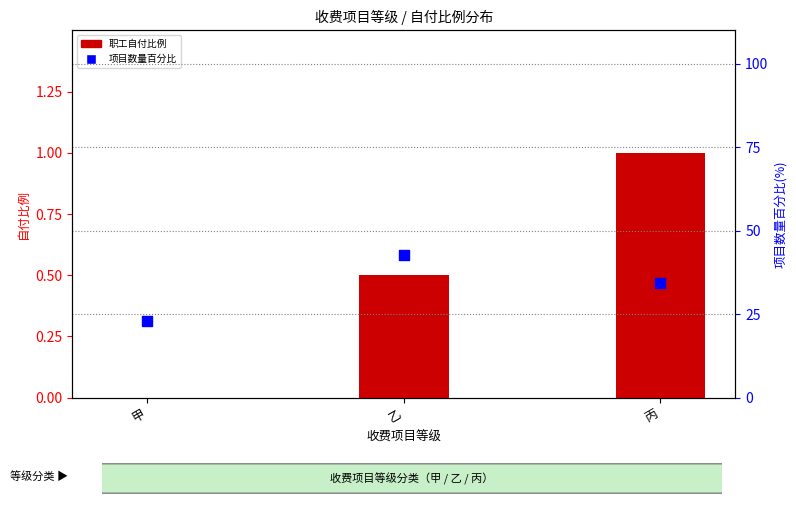

Which series has the widest spread of Y values?

项目数量百分比